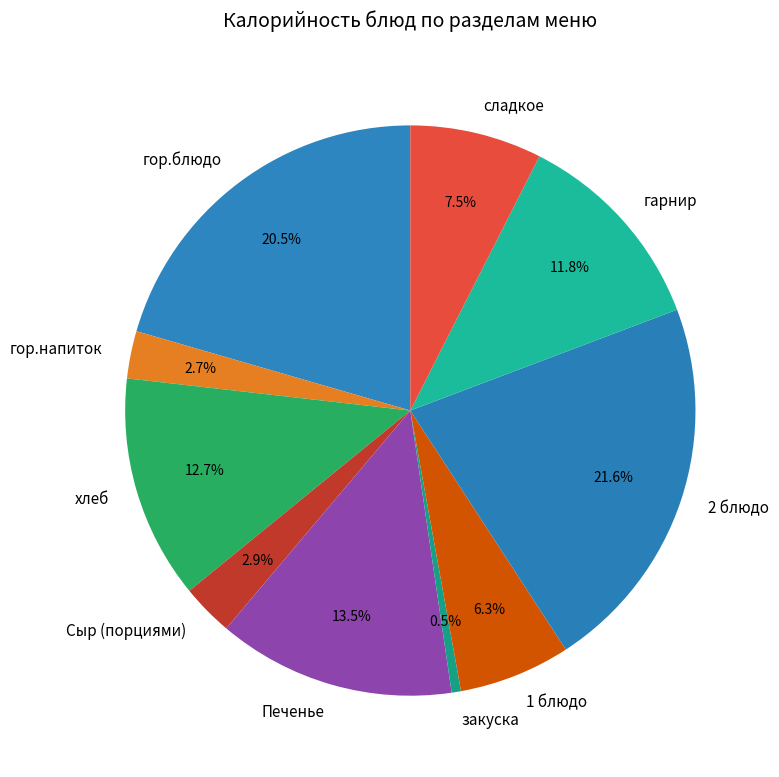

What is the largest slice in the pie chart?

2 блюдо